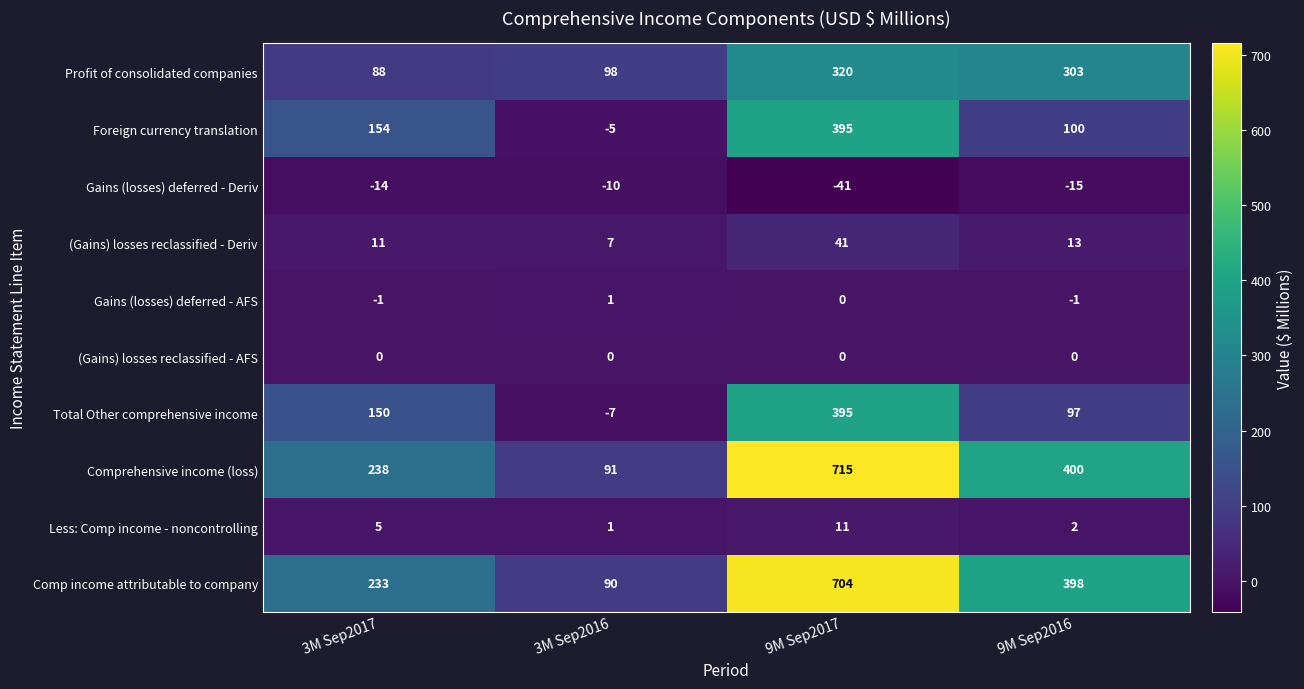

What is the sum of all Less: Comp income - noncontrolling values?

19